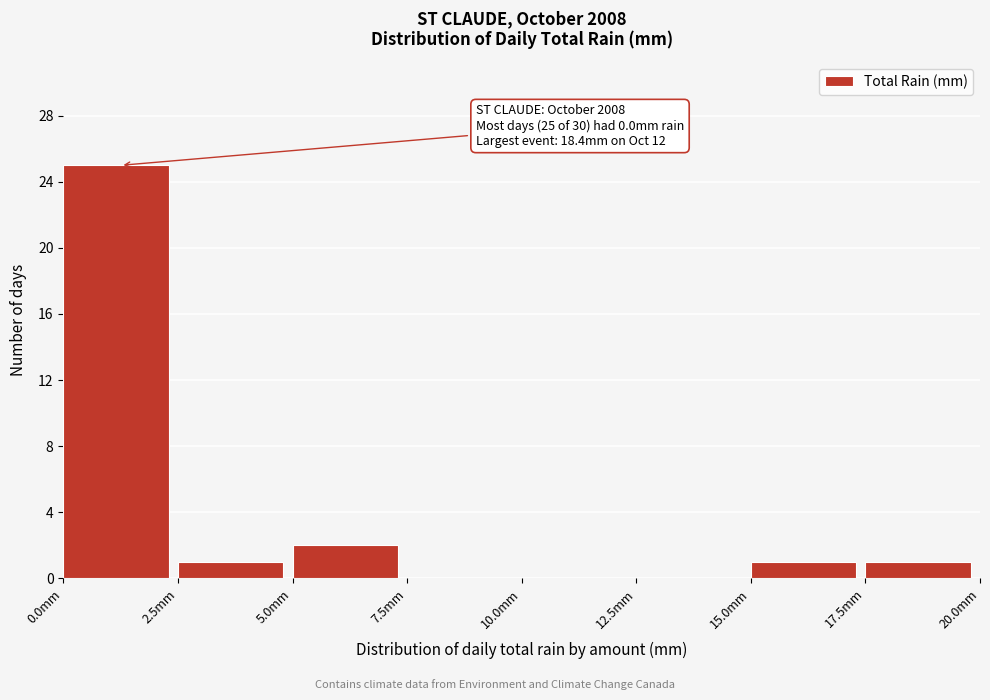

Over which range of the x-axis is the bar tallest?

0.0 to 2.5